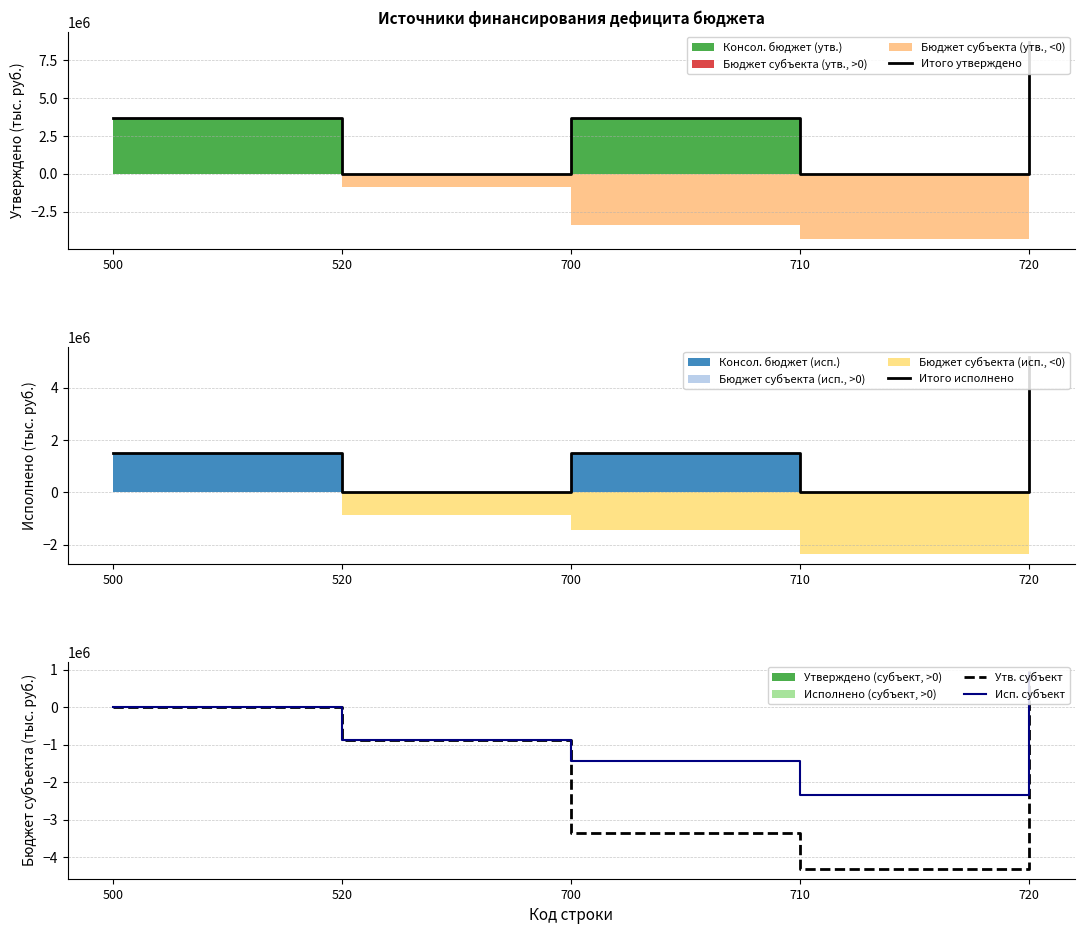

True or false: Итого утверждено has a value of 3655347.4 at 500.

True